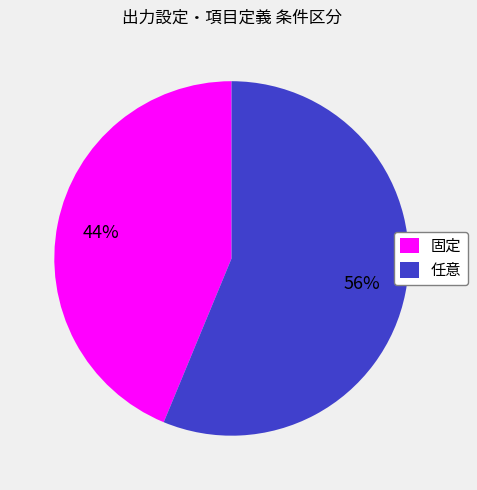

To the nearest percent, what is the average slice percentage?

50%